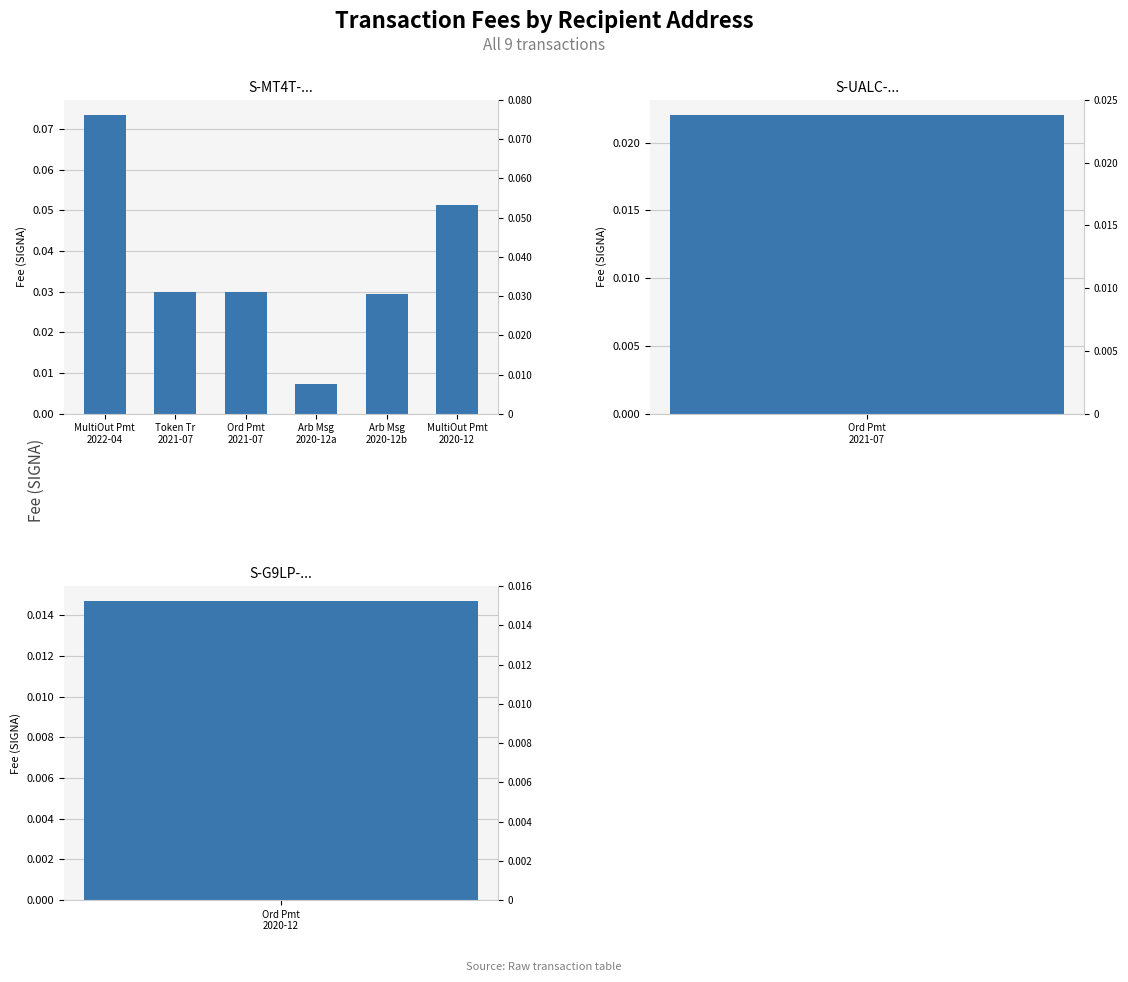

What is the label of the 5th bar from the right?

Token Tr
2021-07